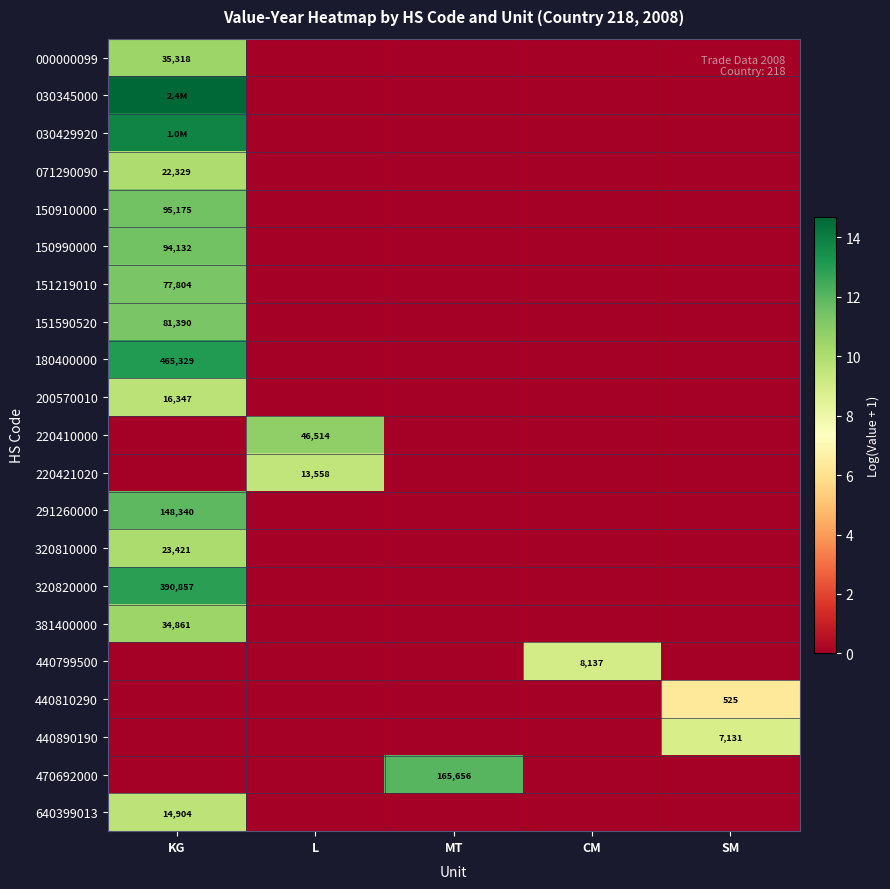

What is the spread (max minus min) of values at CM?

9.0